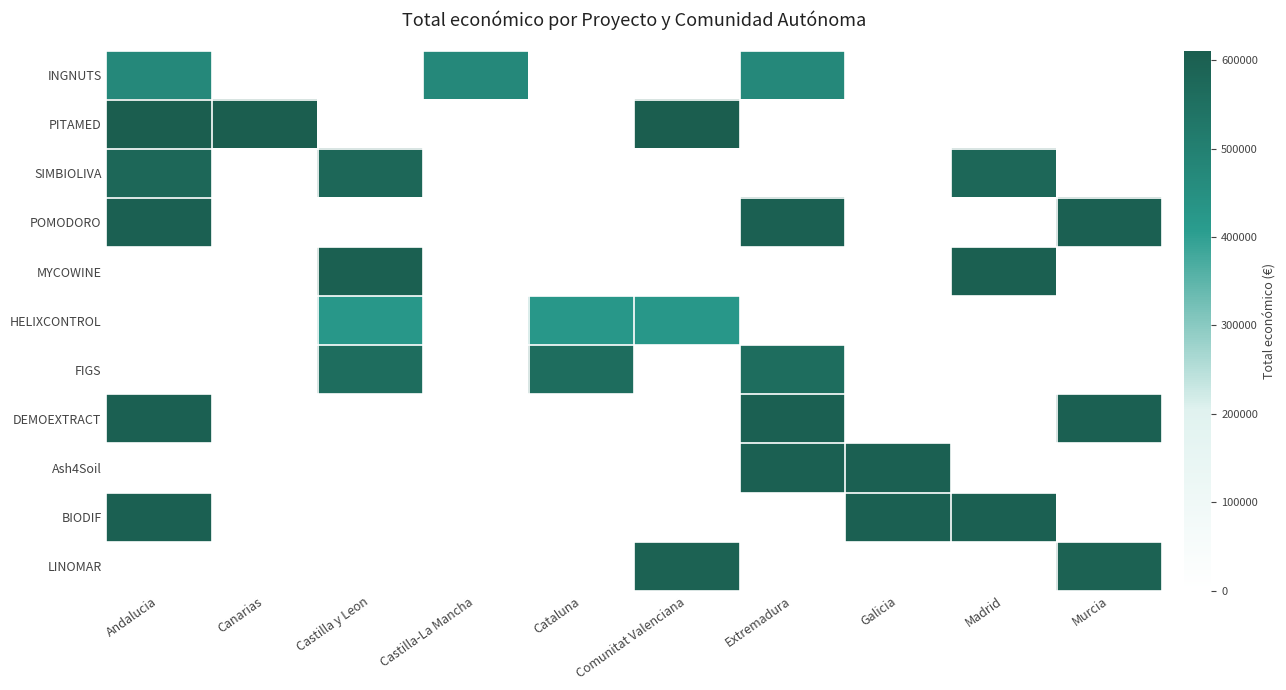

At which category does the chart reach its minimum across all series?

Canarias